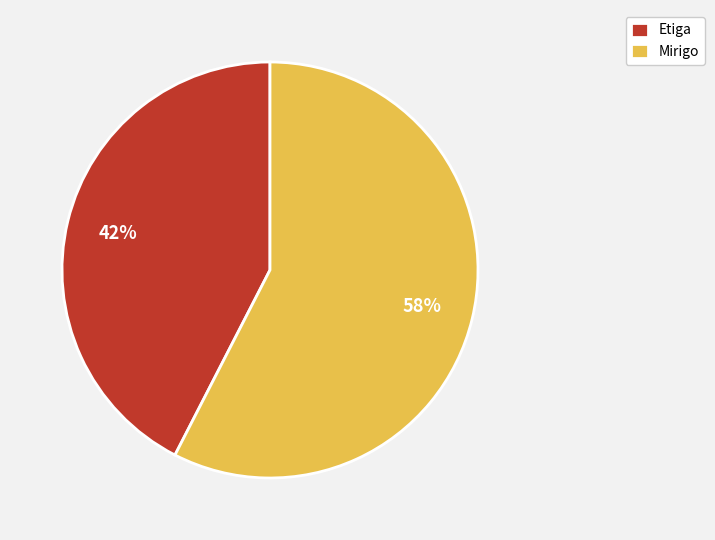

Is the sum of Mirigo and Etiga greater than half?

Yes